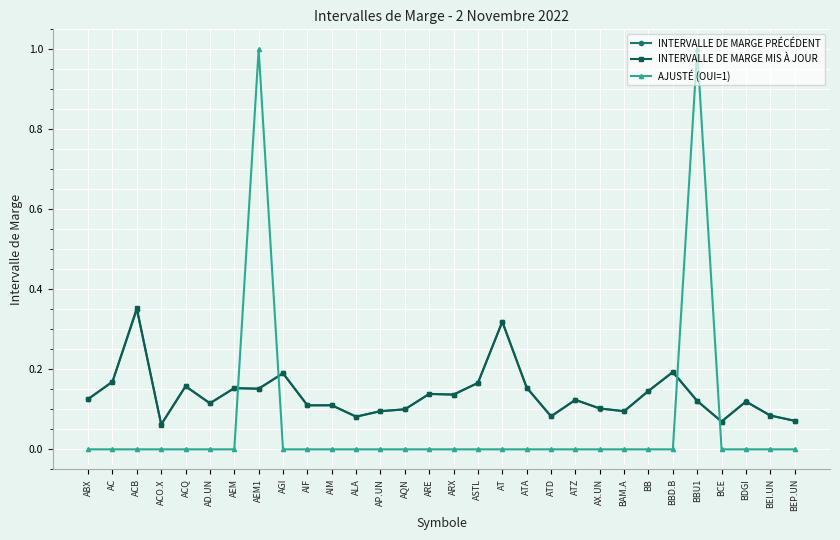

Is the value of INTERVALLE DE MARGE MIS À JOUR at ACB greater than the value of AJUSTÉ (OUI=1) at BEP.UN?

Yes